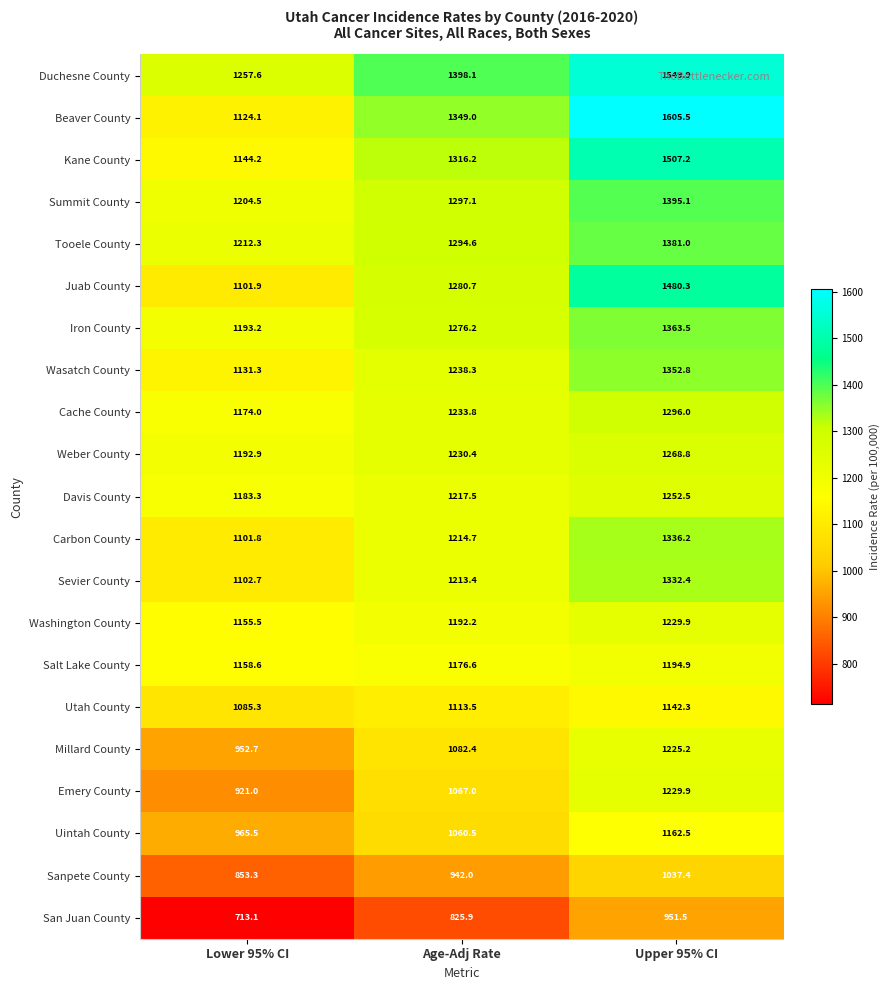

Which series changed the most between Lower 95% CI and Age-Adj Rate?

Beaver County